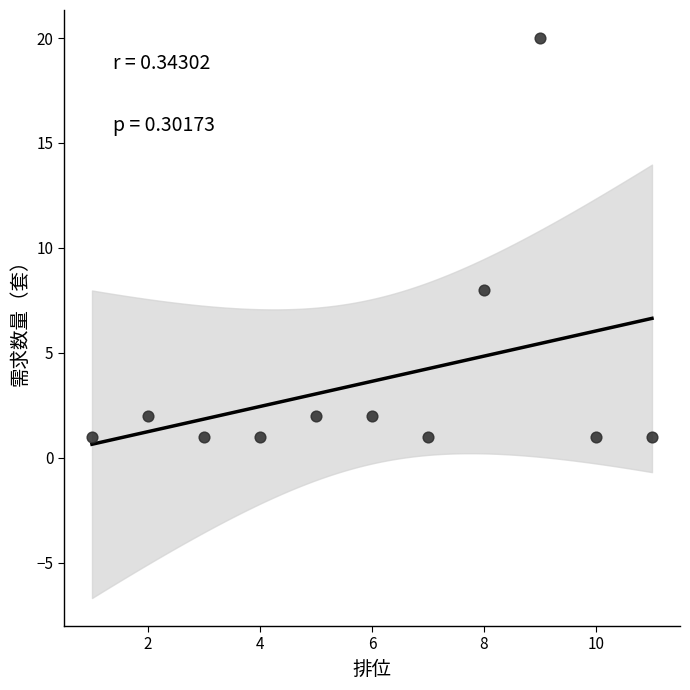

What Y value in the scatter plot is closest to 10?

8